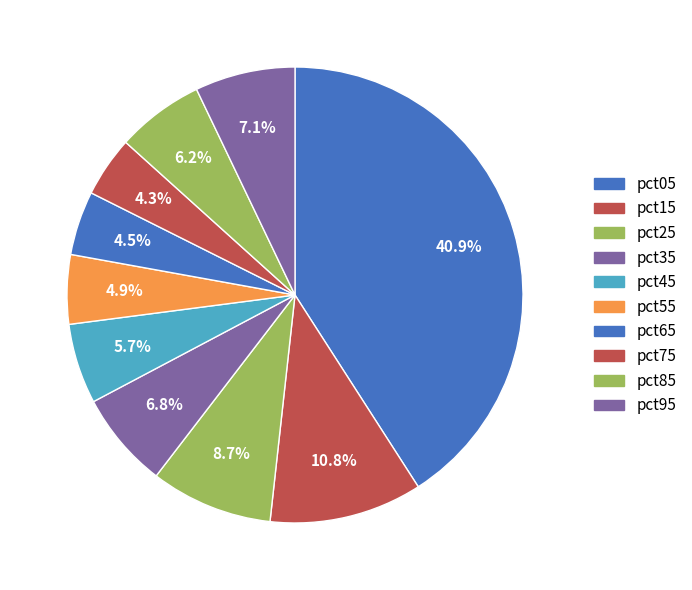

Is pct85 the majority of the pie?

No